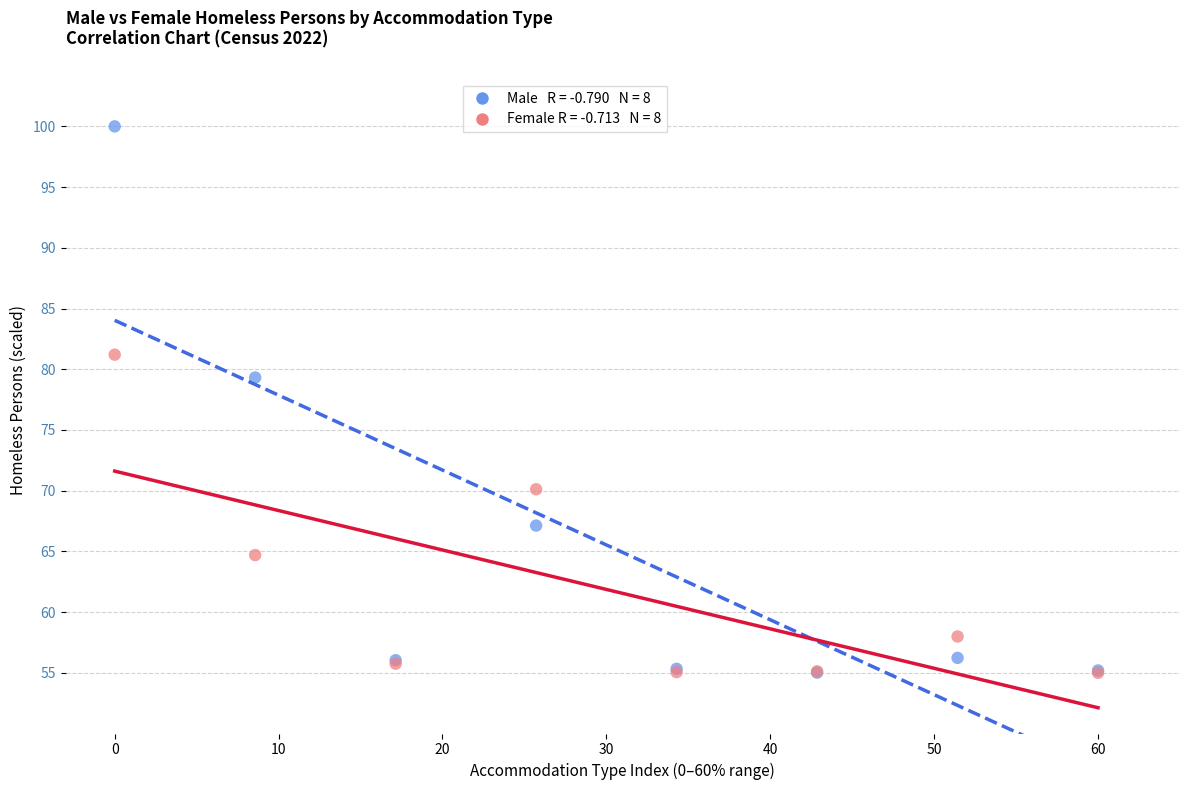

Across all series, what Y value is closest to 77?

79.3